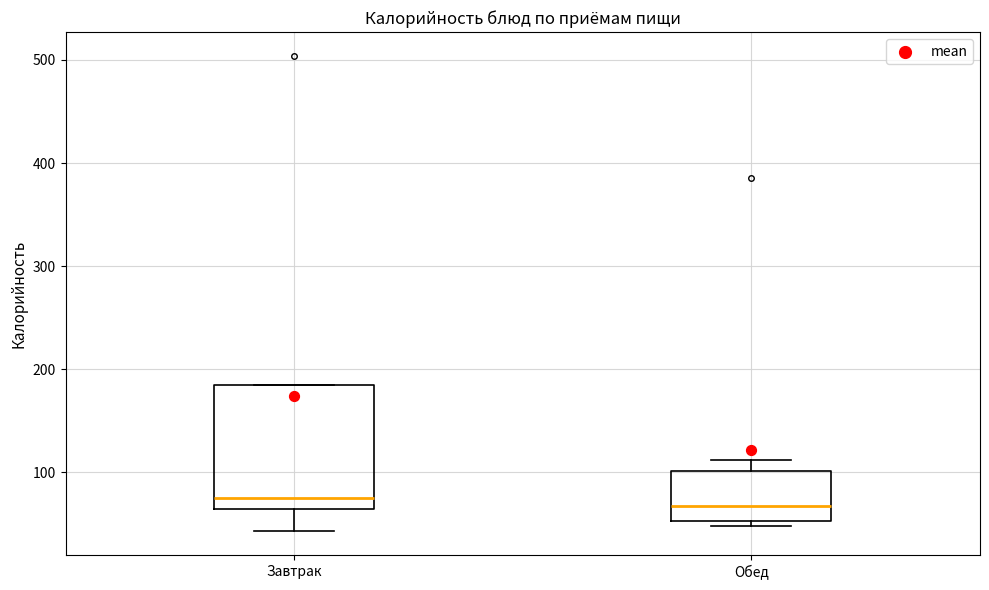

Where does the median line of the box for Завтрак sit on the y-axis? The values are not printed on the chart, so give them approximately, as read against the axis.

80